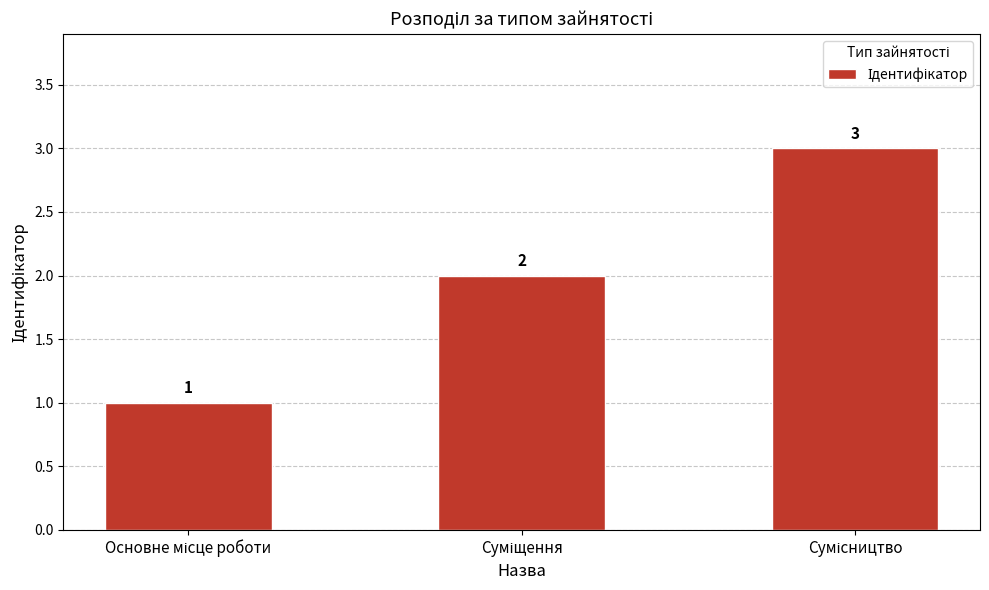

What is the greatest value displayed?

3